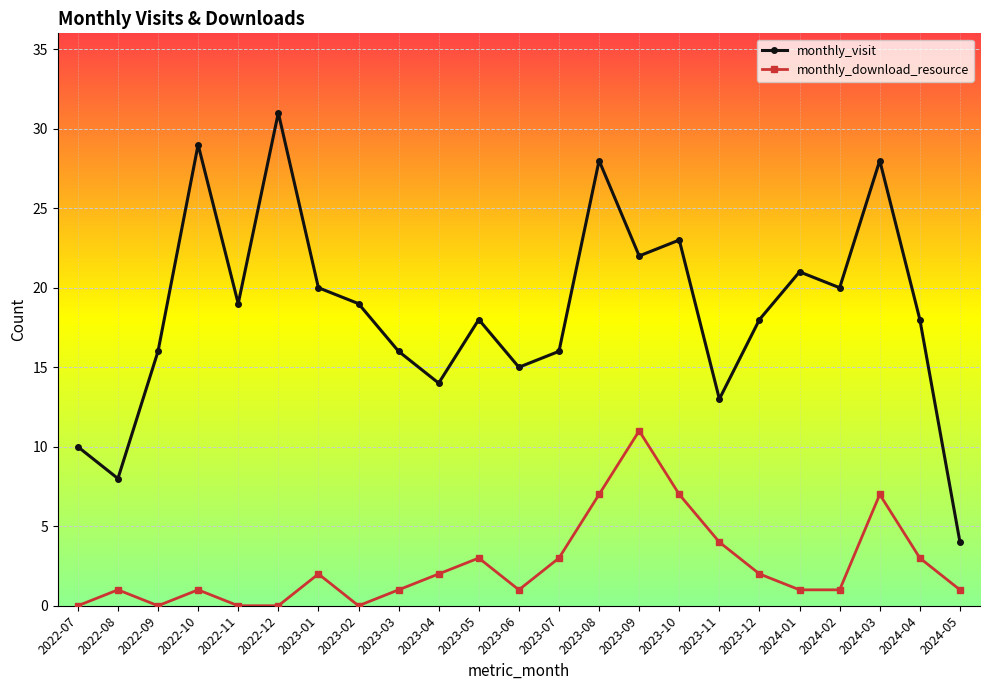

The monthly_download_resource series shows 0 at 2023-02. True or false?

True